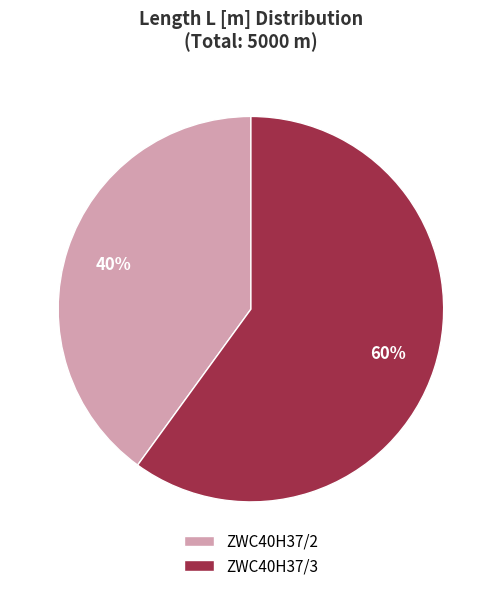

What is the majority slice?

ZWC40H37/3